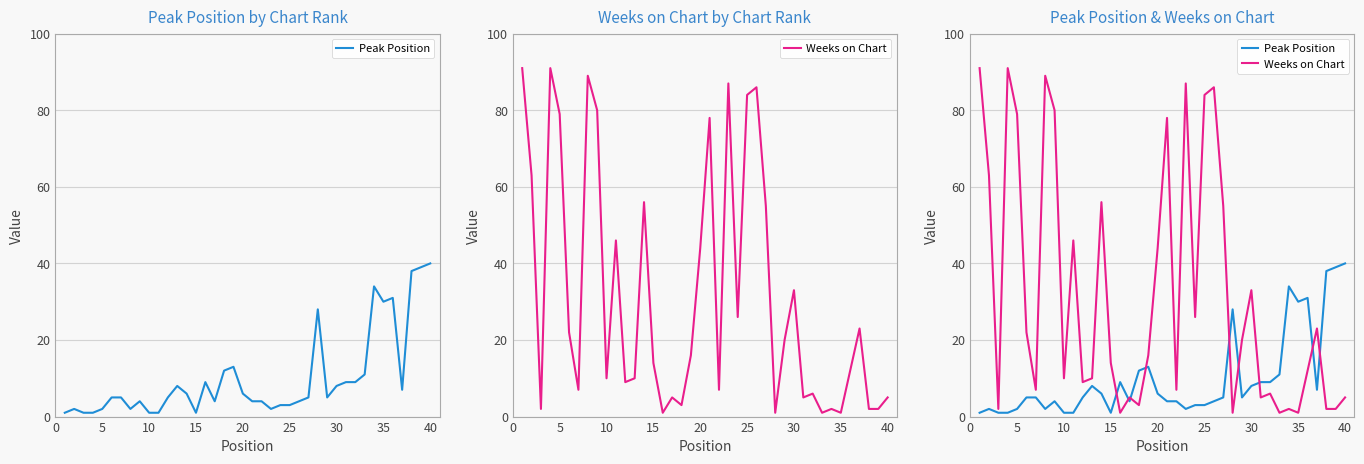

What are all the series names shown in the legend?

Peak Position, Weeks on Chart